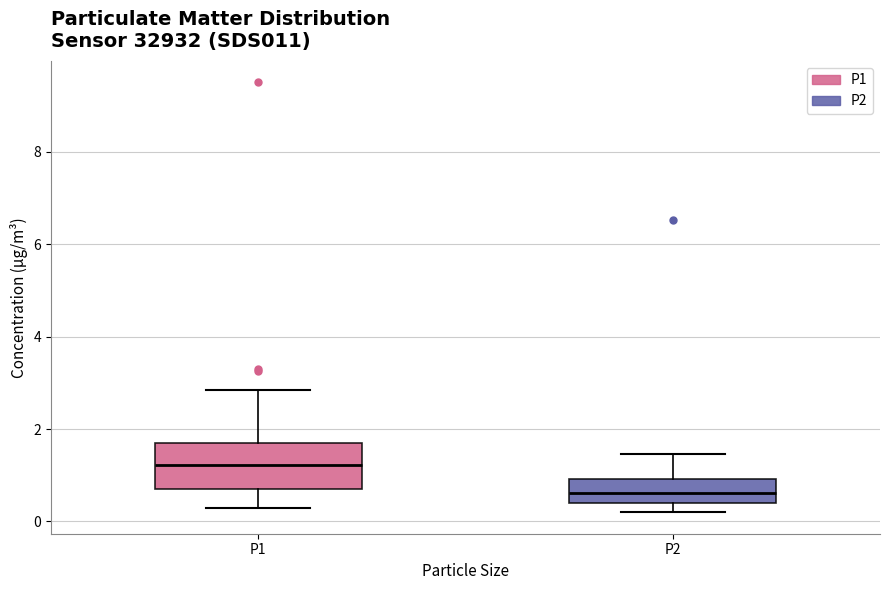

Which box has the highest median line?

P1